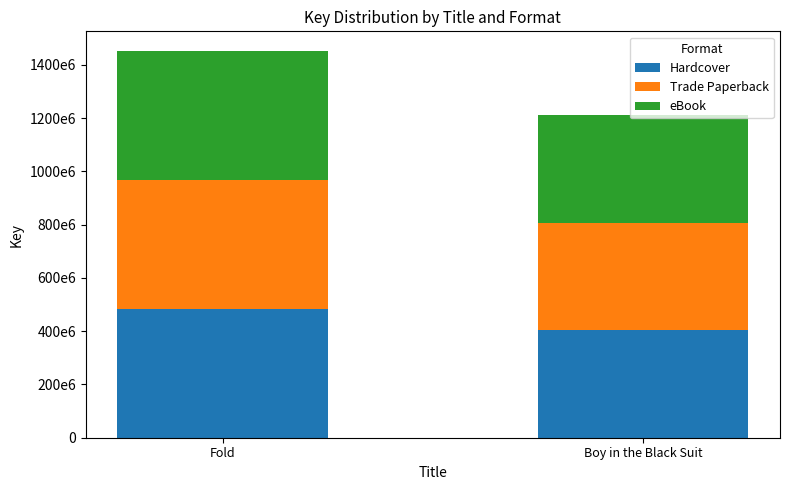

Rank the series at Boy in the Black Suit from lowest to highest value.

Hardcover, Trade Paperback, eBook